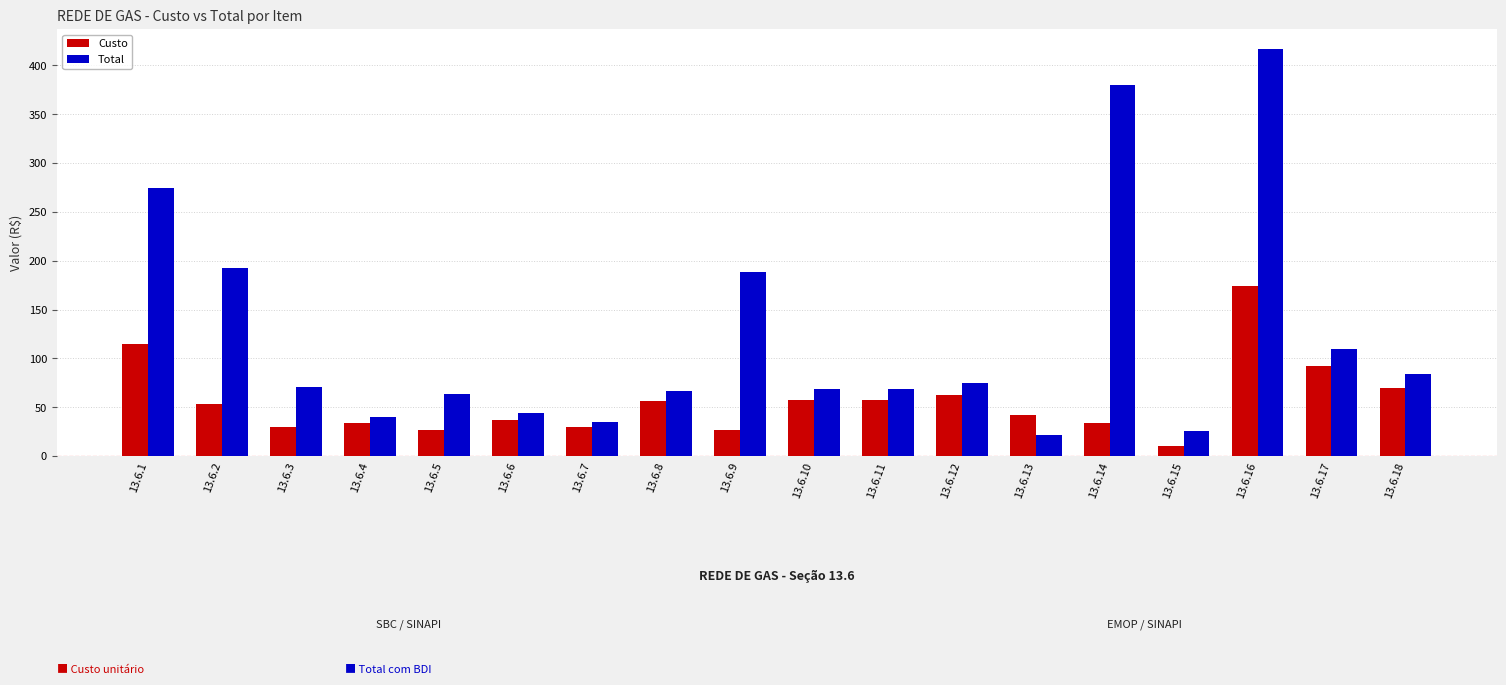

What is the approximate value of Total at 13.6.2?

192.5